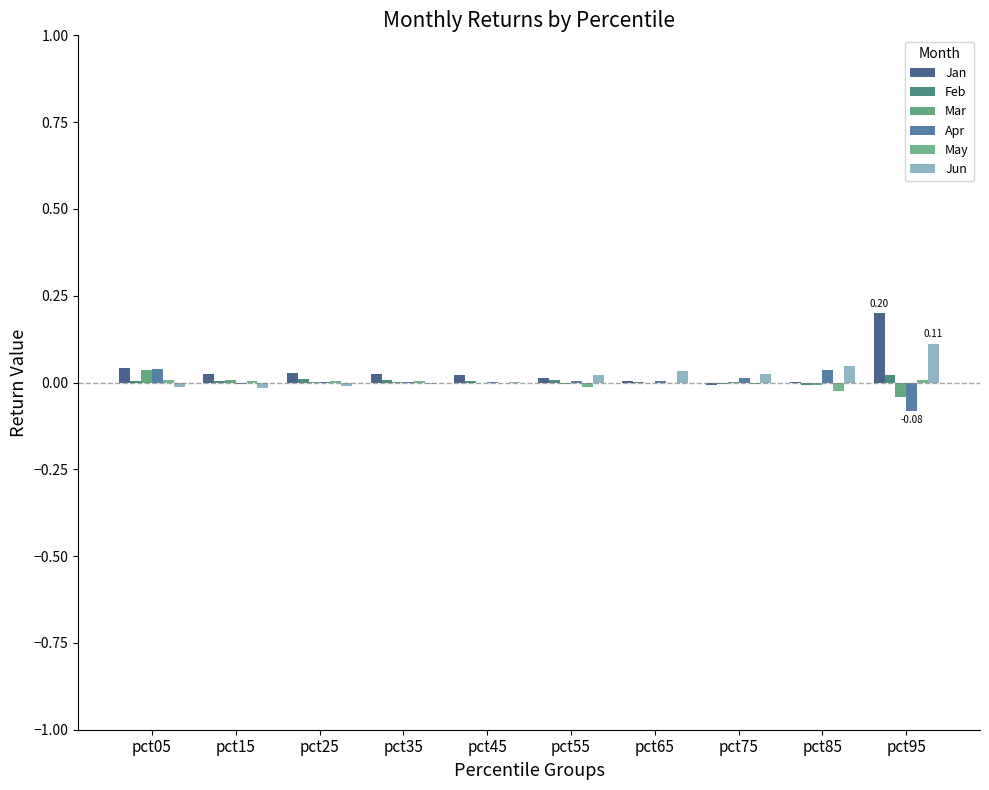

How many groups of bars are there?

10